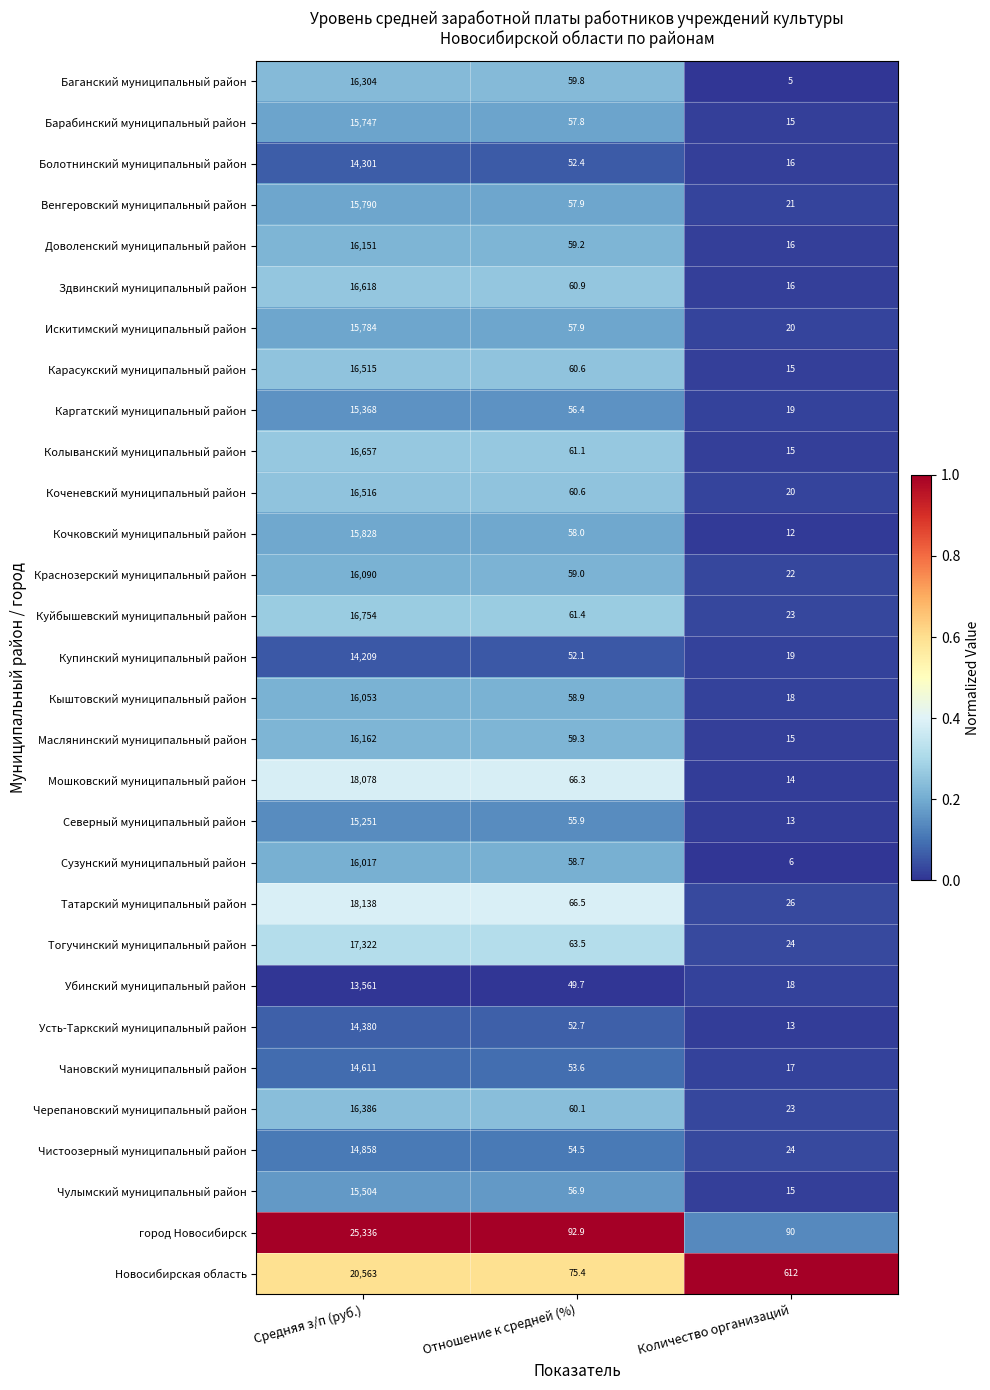

How many series are shown in this chart?

30